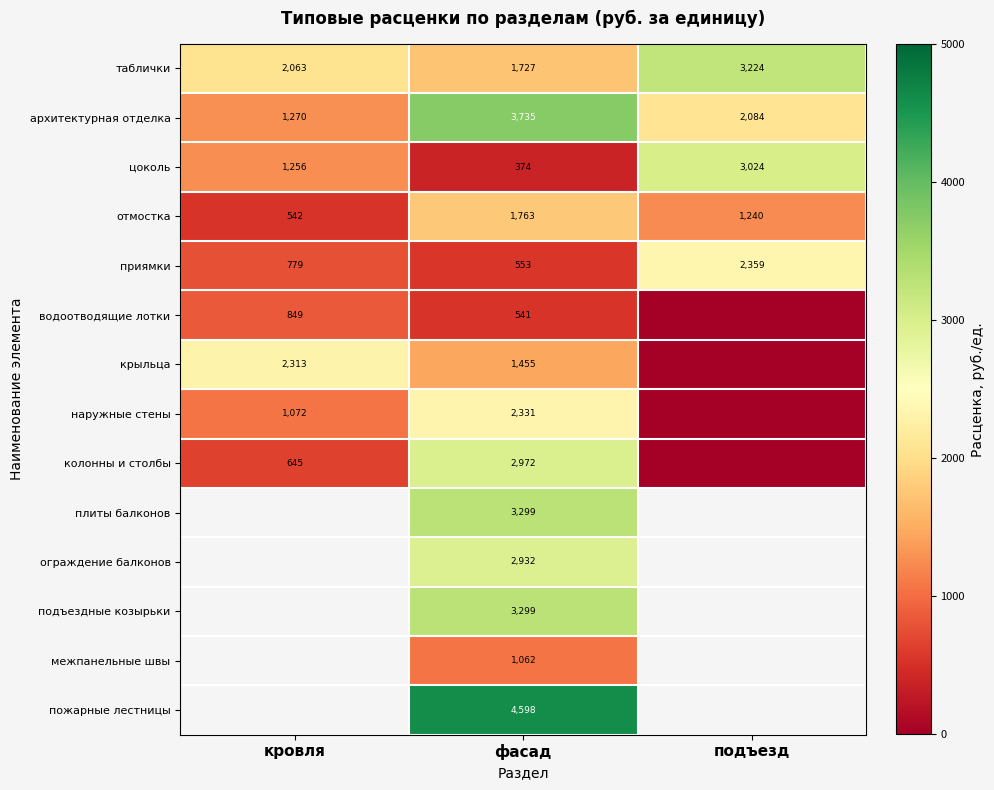

Is the value of архитектурная отделка at подъезд greater than the value of подъездные козырьки at фасад?

No